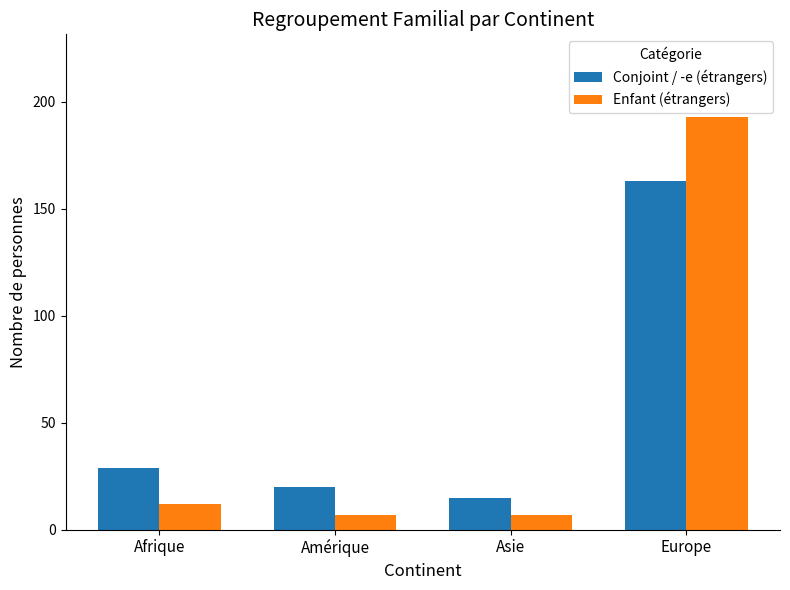

How many distinct data groups are displayed?

2